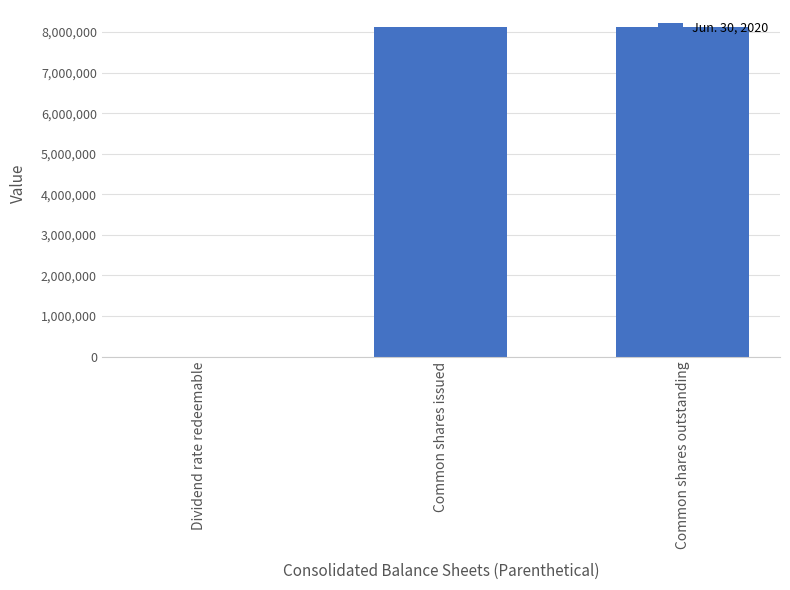

True or false: the data shows 8136348 at Common shares issued.

True